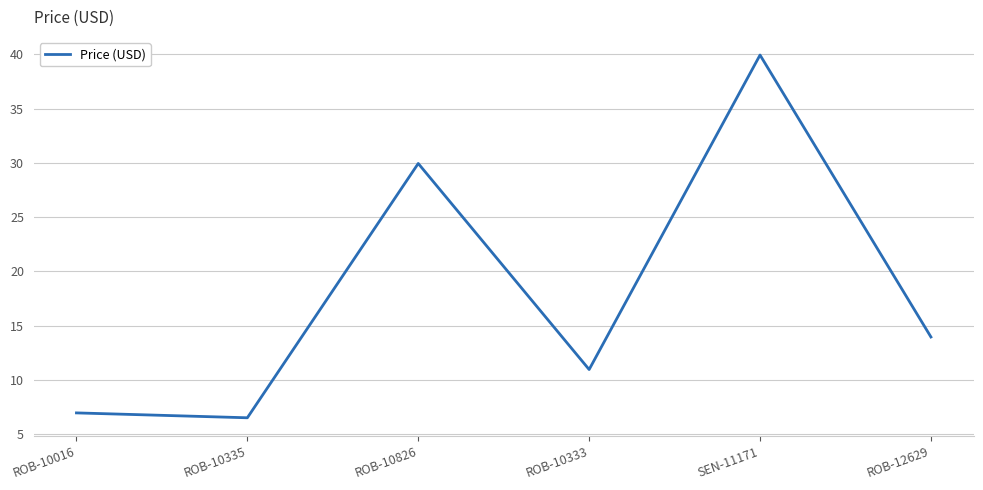

How many lines are shown in the chart?

1